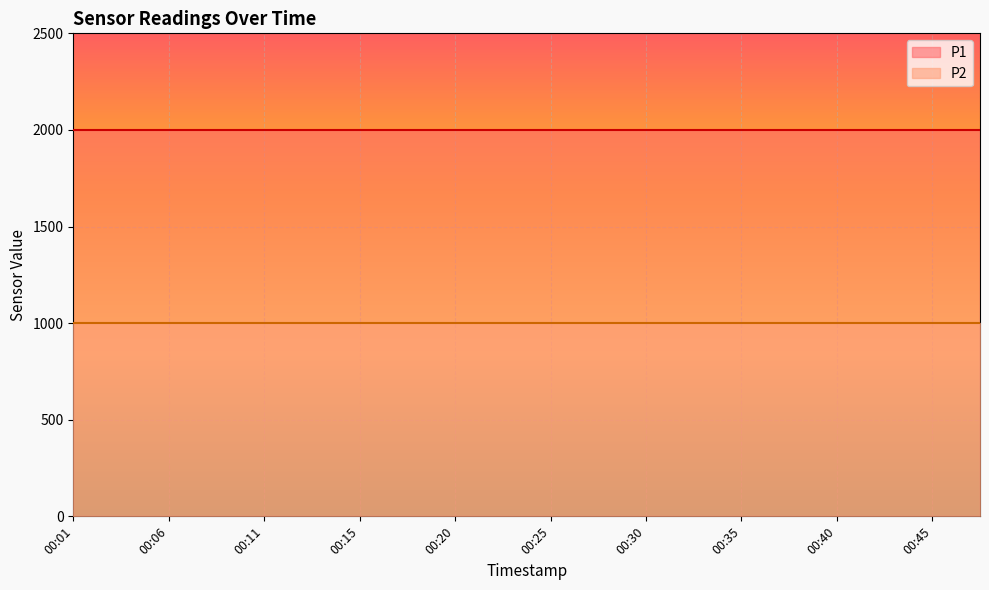

True or false: P1 and P2 intersect in this chart.

False